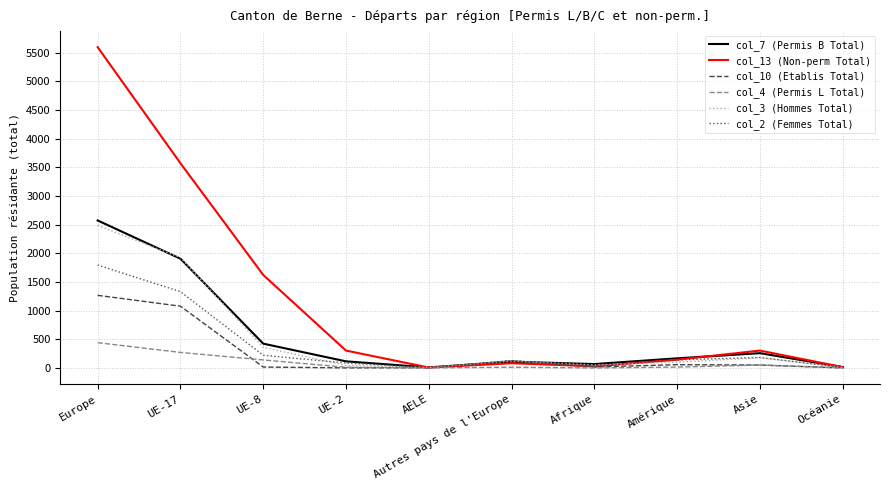

Which series has the largest total across all categories?

col_13 (Non-perm Total)